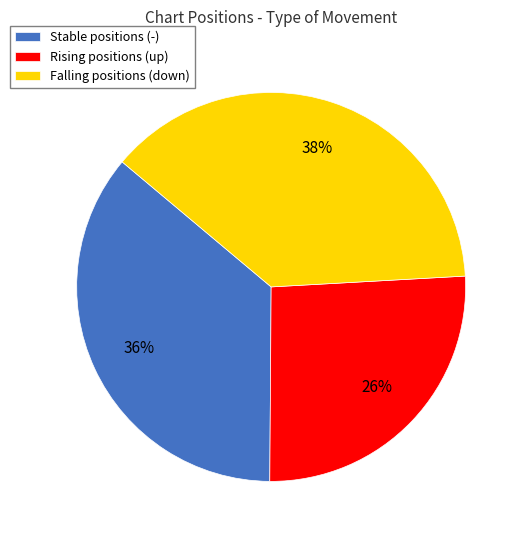

To the nearest percent, what portion does Rising positions (up) represent?

26%